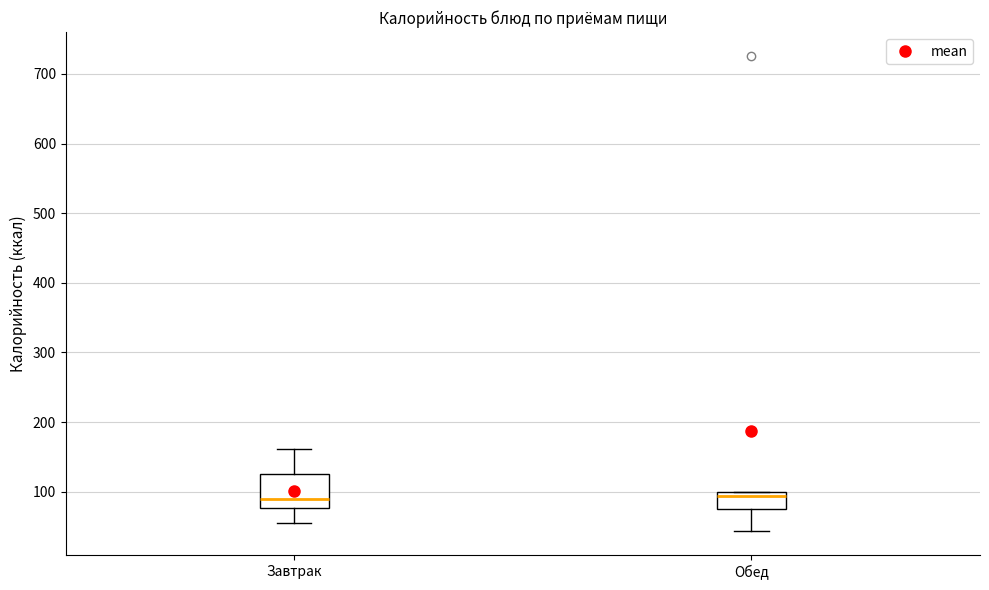

Reading left to right, read every box against the y-axis: the position of its median line, the range the box covers, and the ends of its whiskers. The values are not printed on the chart, so give them approximately, as read against the axis.

Завтрак: median 90, box 80 to 130, whiskers 60 to 160
Обед: median 90, box 80 to 100, whiskers 40 to 100